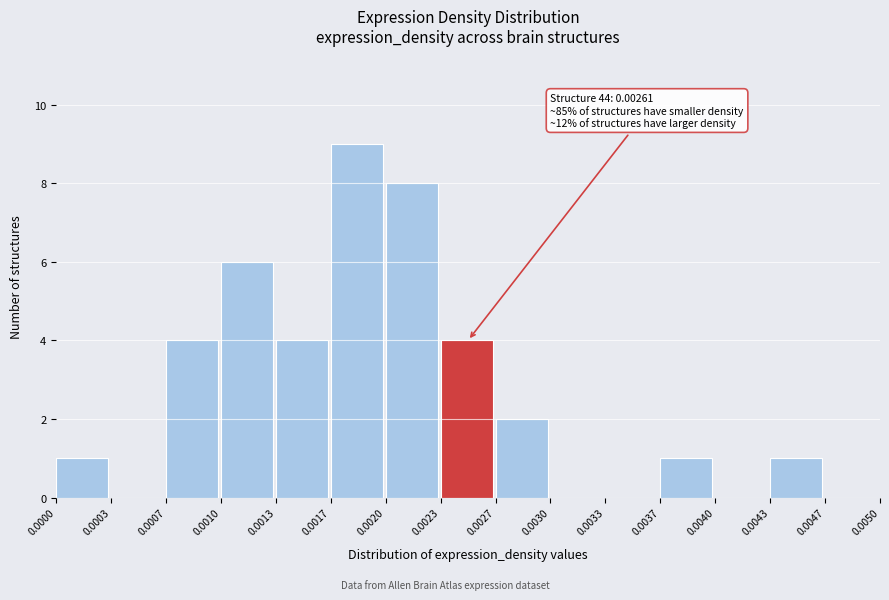

Which range on the x-axis has the tallest bar?

0.0017 to 0.0020